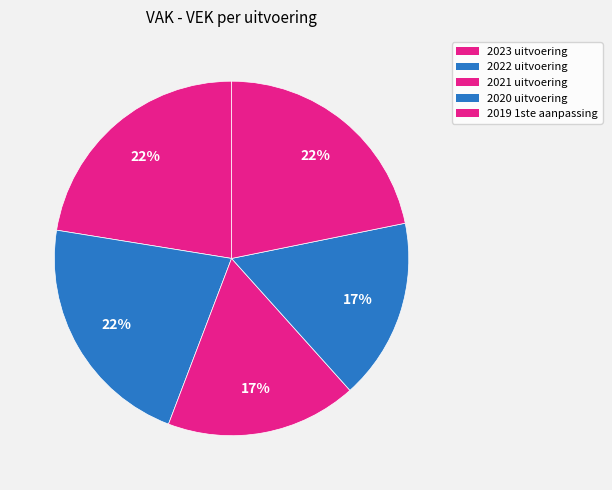

To the nearest percent, what percentage of the pie is 2020 uitvoering?

17%